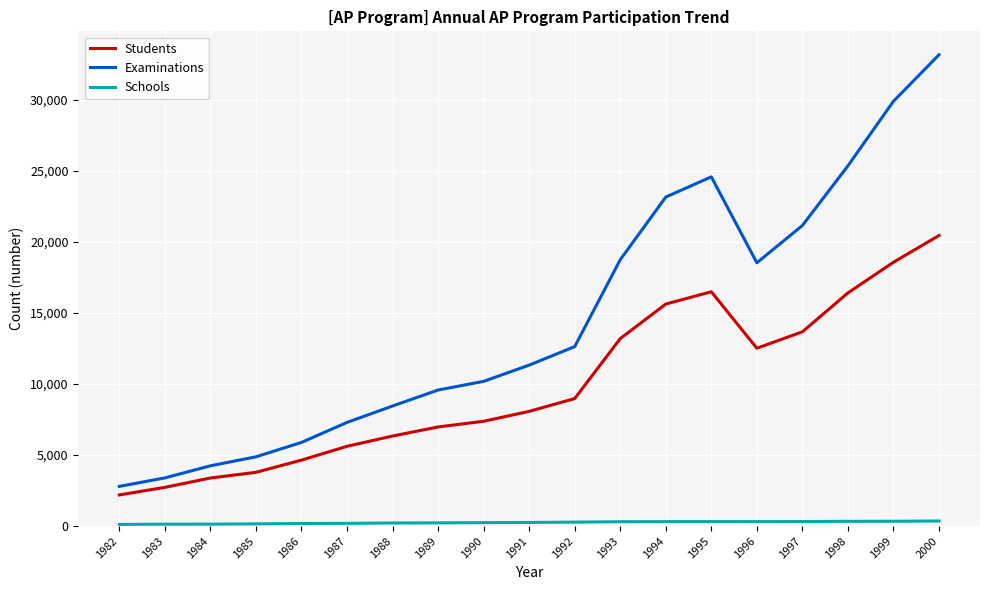

At 1988, list the series in order from largest to smallest.

Examinations, Students, Schools